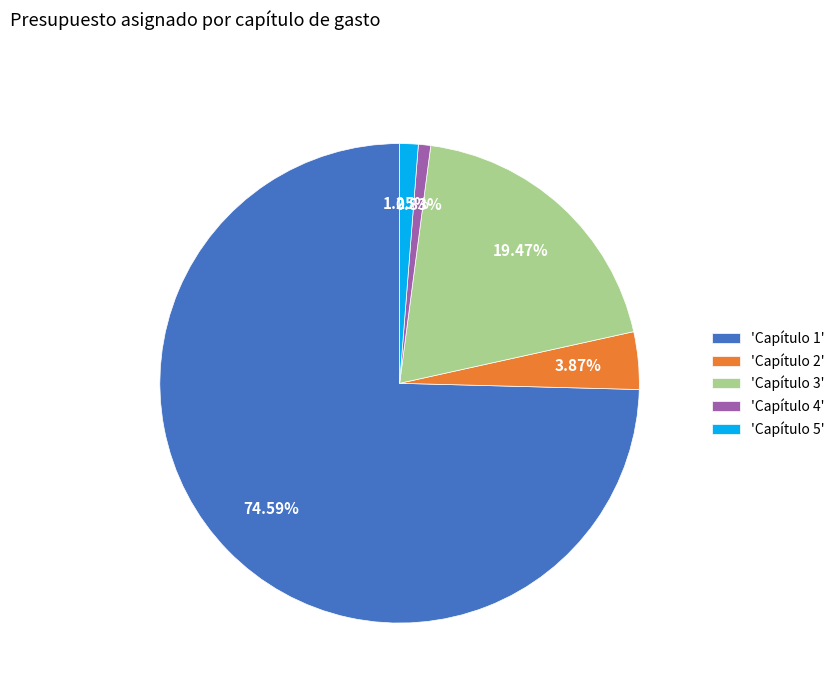

Does any single category account for the majority?

Yes